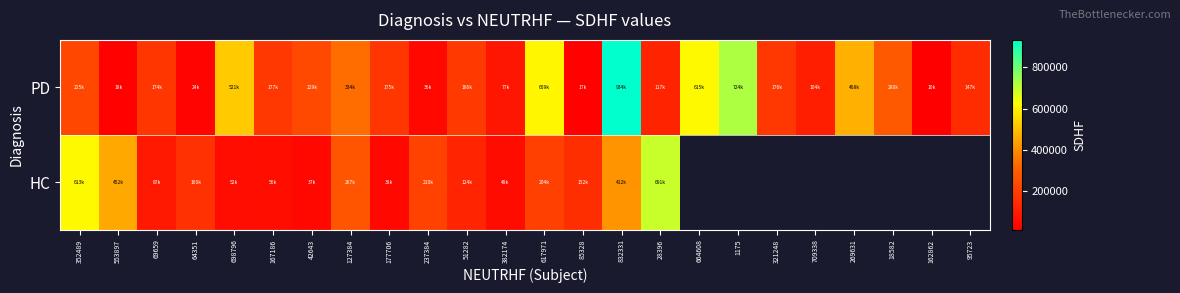

List the series in order of their peak value, lowest first.

HC, PD